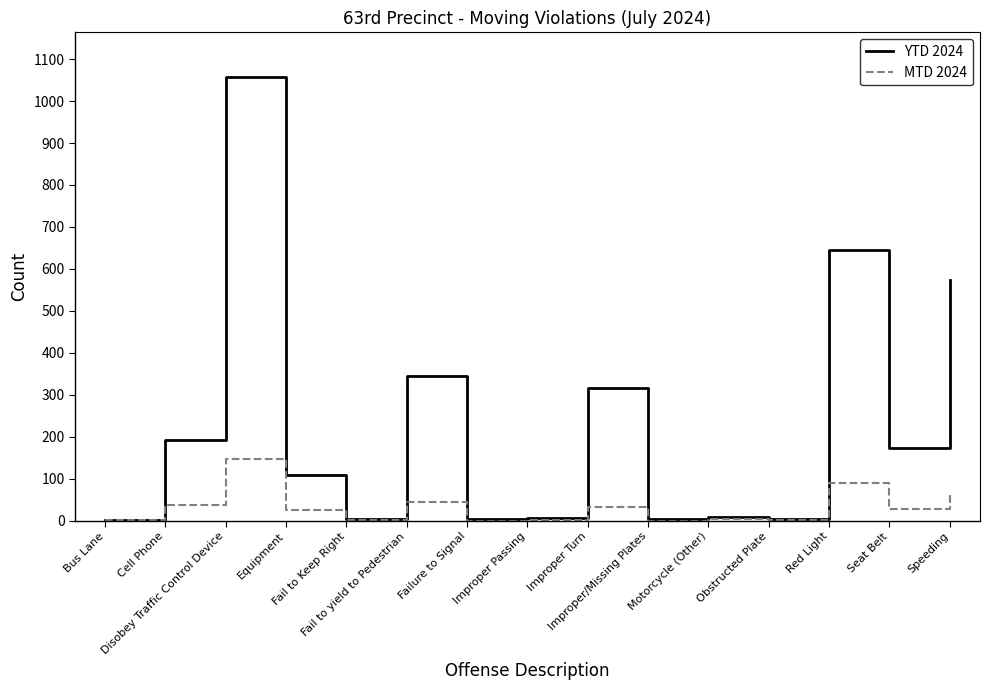

Rank the series by their maximum value, from lowest to highest.

MTD 2024, YTD 2024